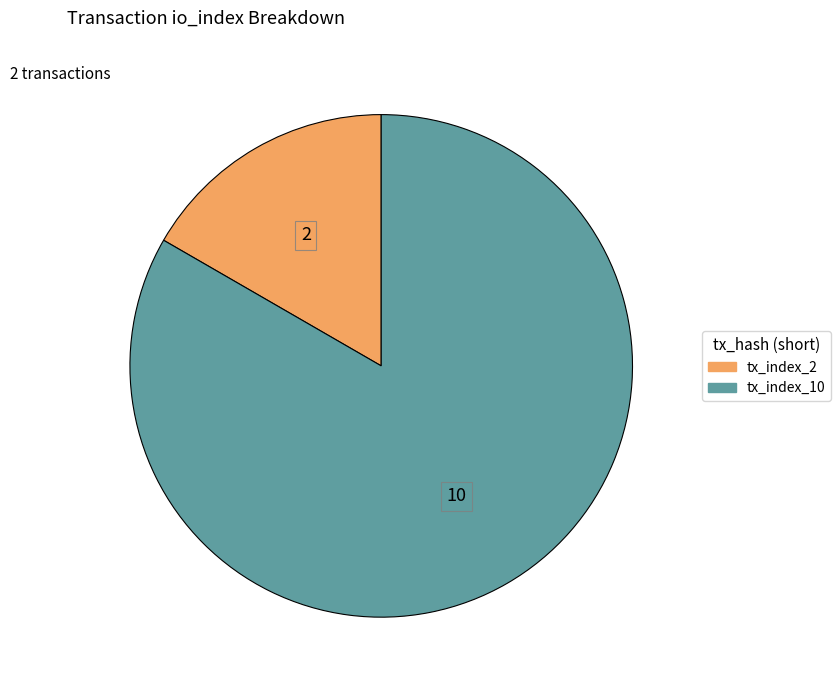

Do tx_index_2 and tx_index_10 together represent more than half of the pie?

Yes